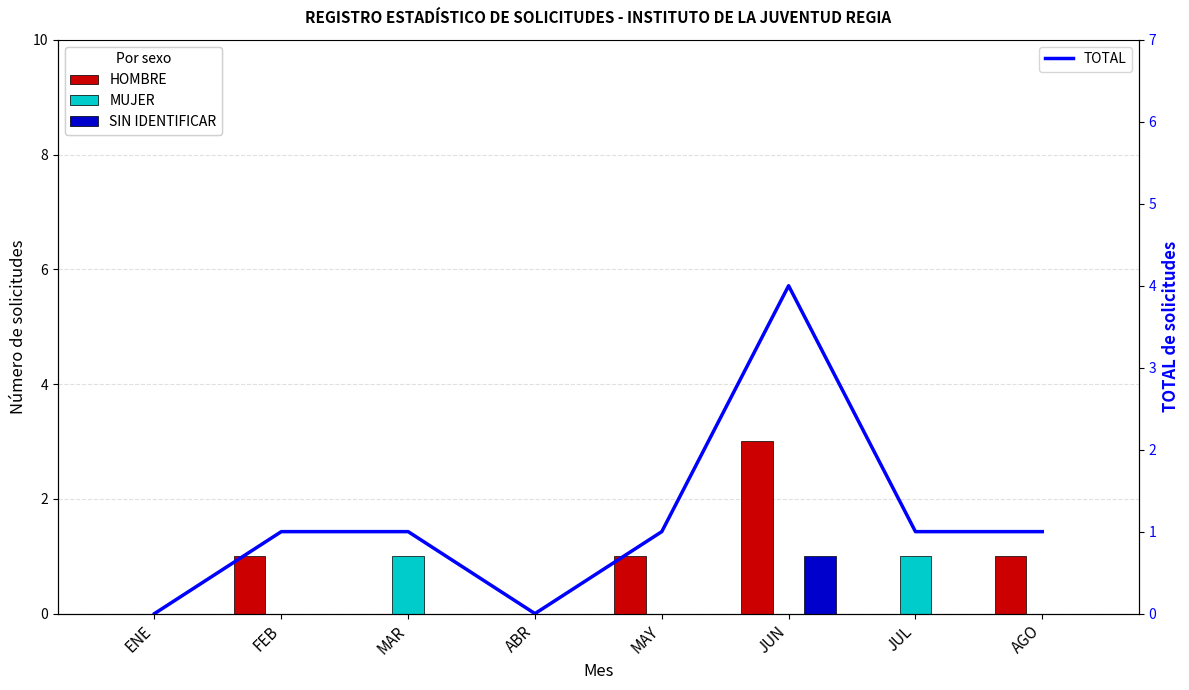

What is the sum of all TOTAL values?

9